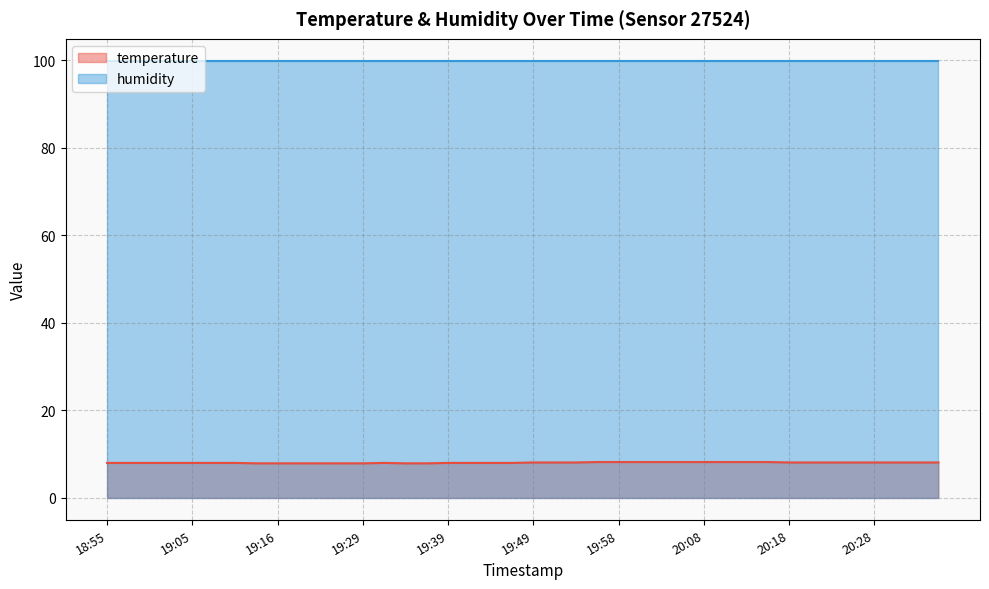

List the labels in order of value, smallest first.

19:13, 19:16, 19:18, 19:21, 19:23, 19:29, 19:34, 19:36, 18:55, 18:58, 19:00, 19:03, 19:05, 19:08, 19:11, 19:31, 19:39, 19:41, 19:44, 19:46, 19:49, 19:51, 19:54, 20:18, 20:21, 20:23, 20:26, 20:28, 20:31, 20:33, 20:36, 19:56, 19:58, 20:01, 20:03, 20:06, 20:08, 20:11, 20:13, 20:16